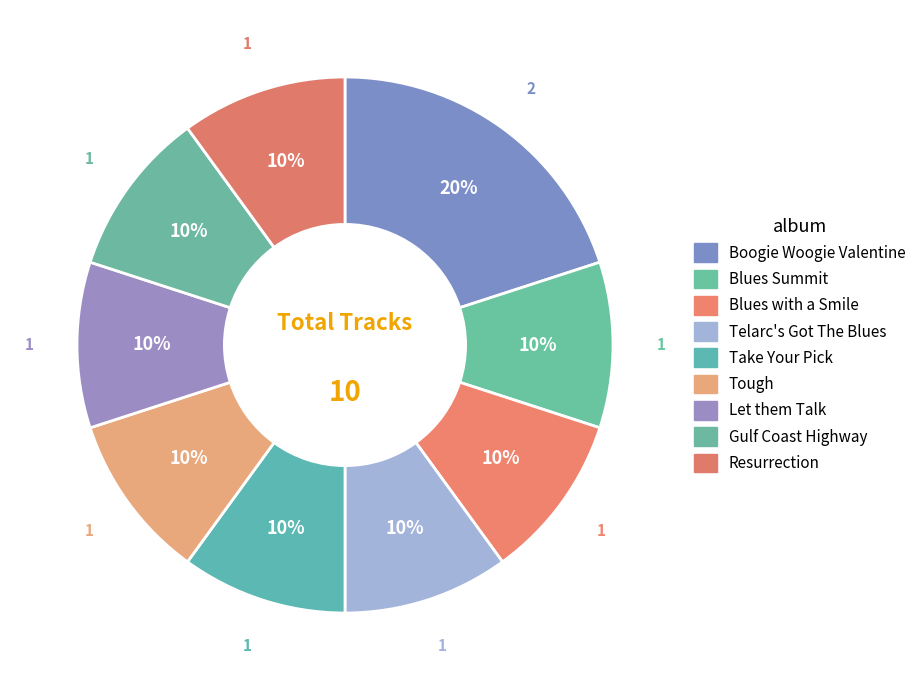

What percentage is the Boogie Woogie Valentine slice, to the nearest percent?

20%